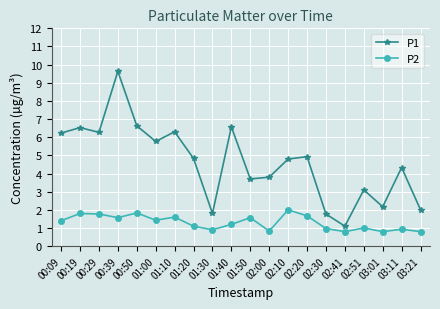

What is the sum of the P1 values at 01:50 and 01:00?

9.5